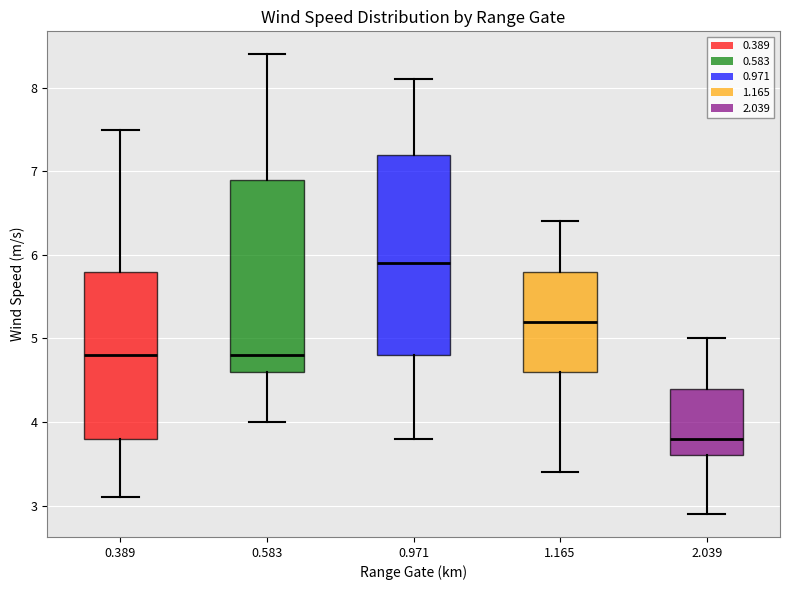

Where does the lower whisker of the box at x = 0.583 end on the y-axis? The values are not printed on the chart, so give them approximately, as read against the axis.

4.0